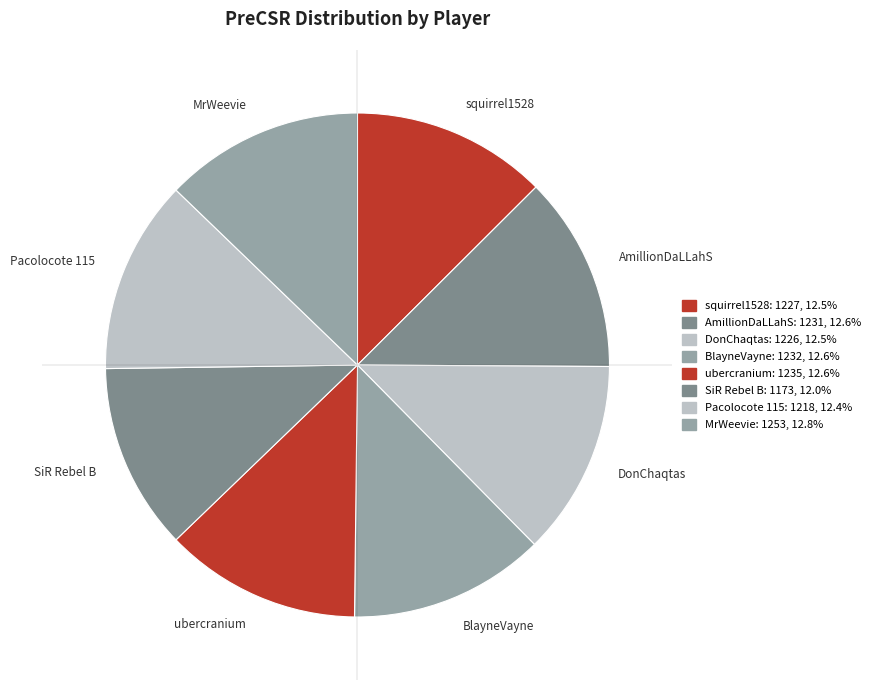

Do MrWeevie and DonChaqtas together represent more than half of the pie?

No